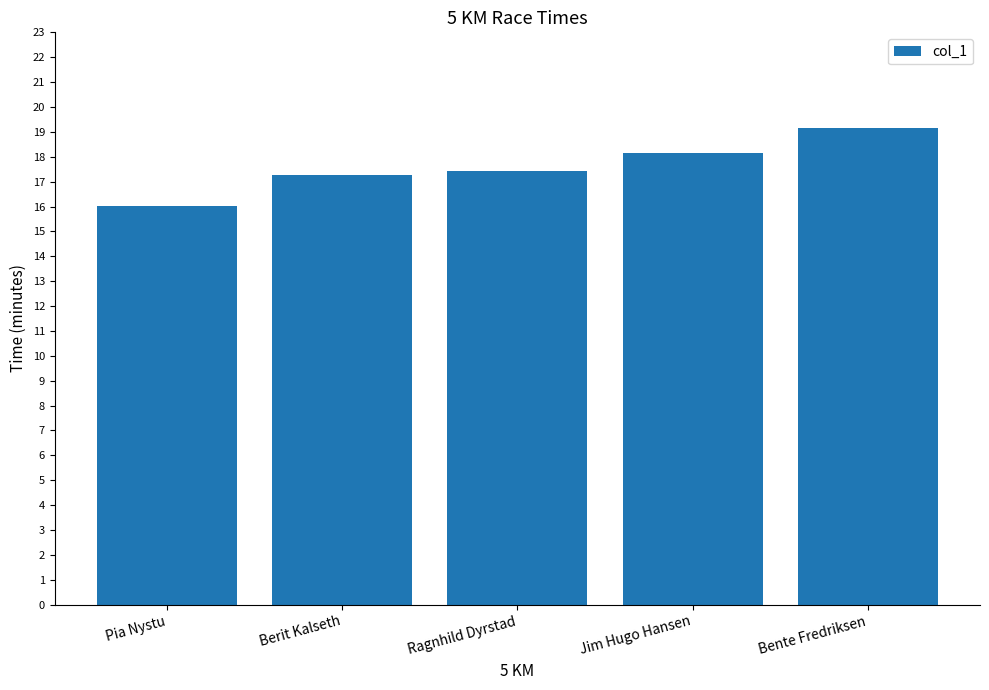

The chart shows a value of 25.5 at Ragnhild Dyrstad. True or false?

False